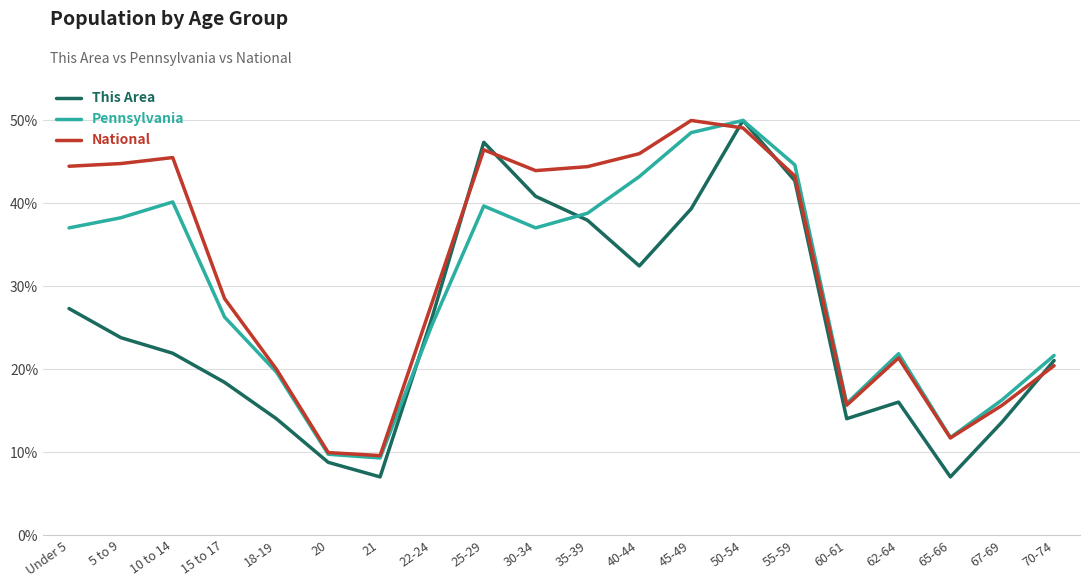

Where is Pennsylvania nearest to the value 29?

15 to 17